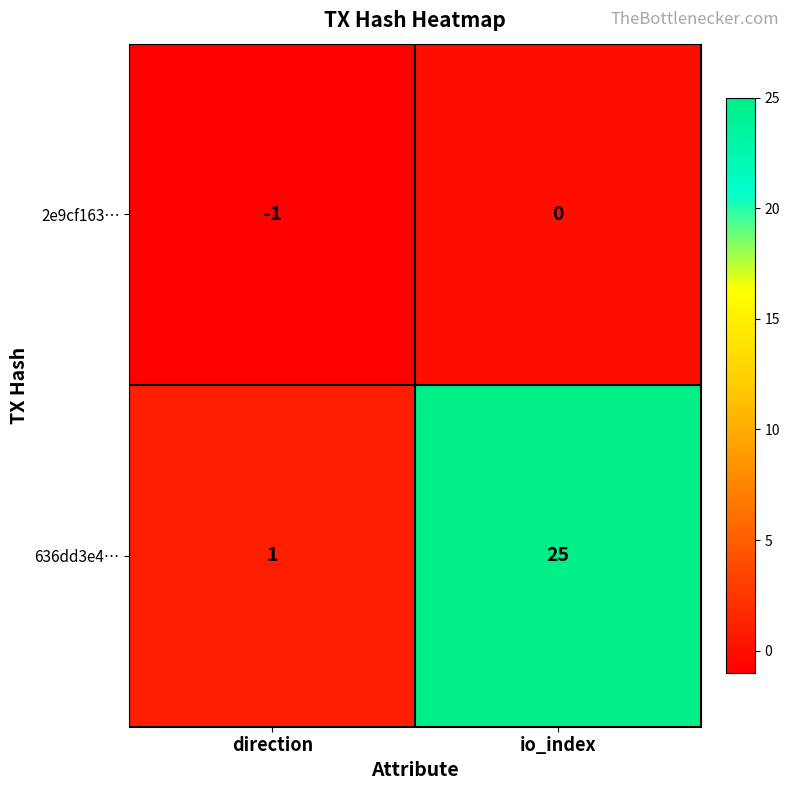

Which series has the widest spread of values?

636dd3e4…